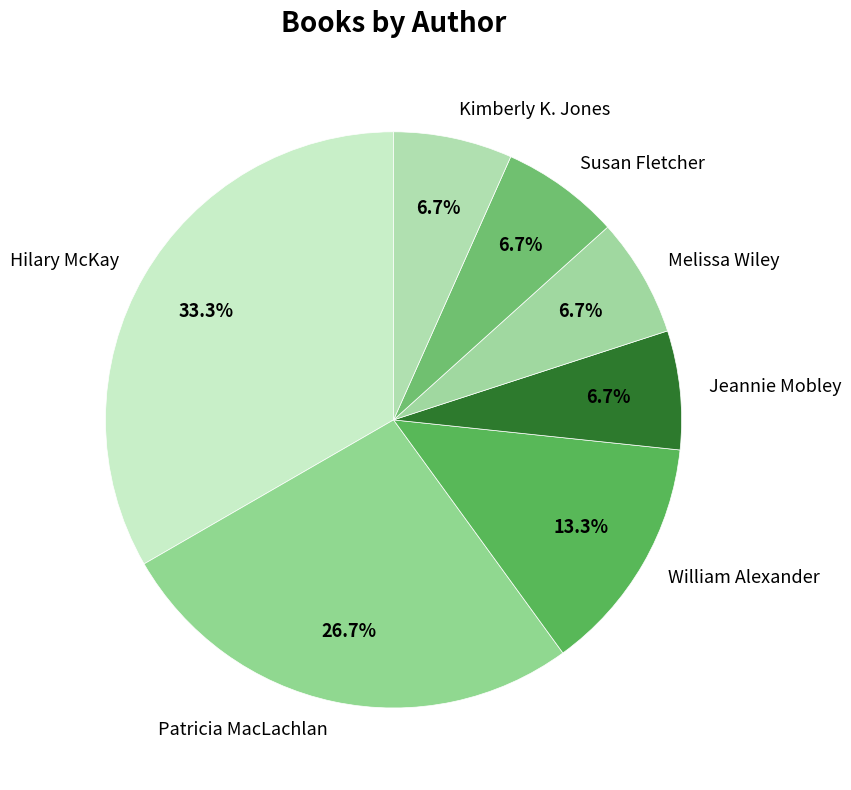

To the nearest percent, what portion does Susan Fletcher represent?

7%